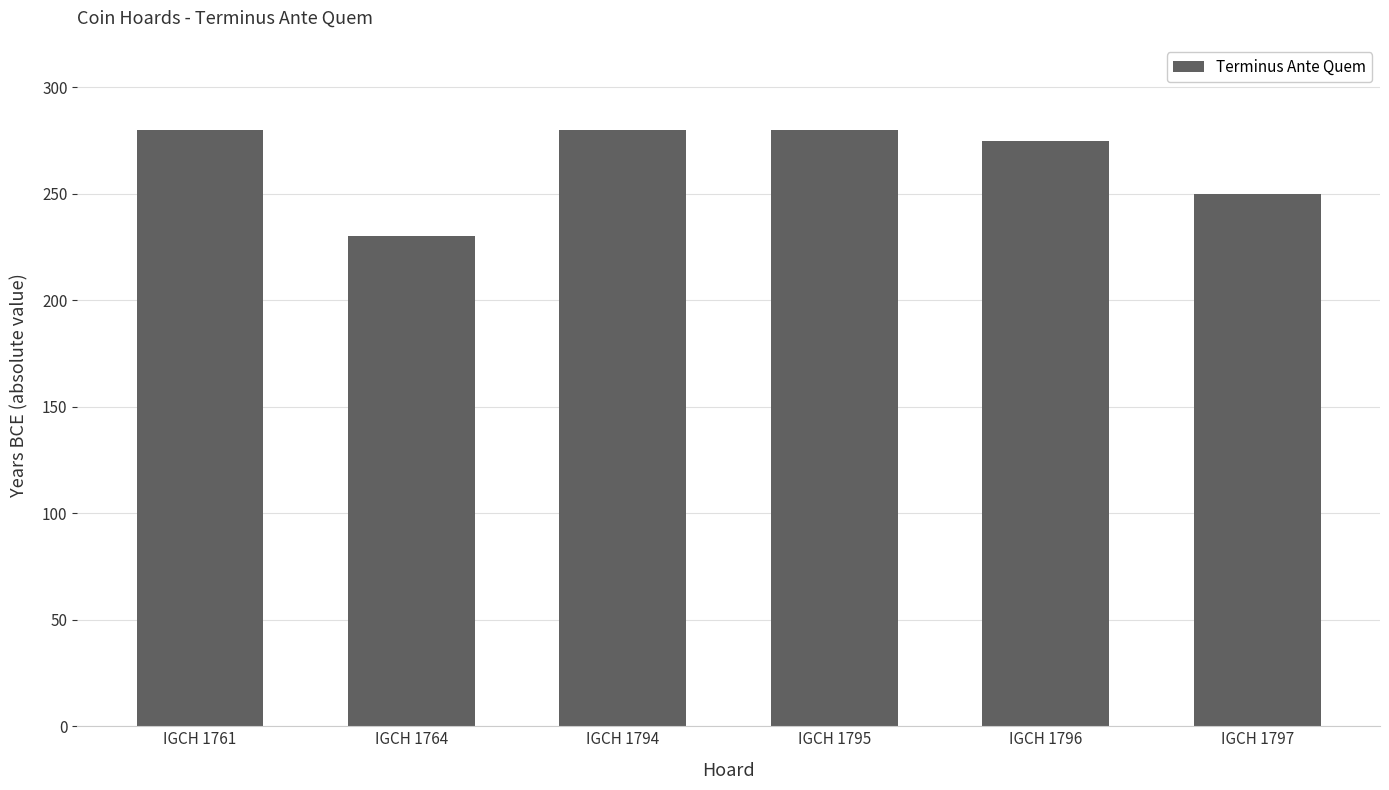

How many values are between 250 and 280?

5